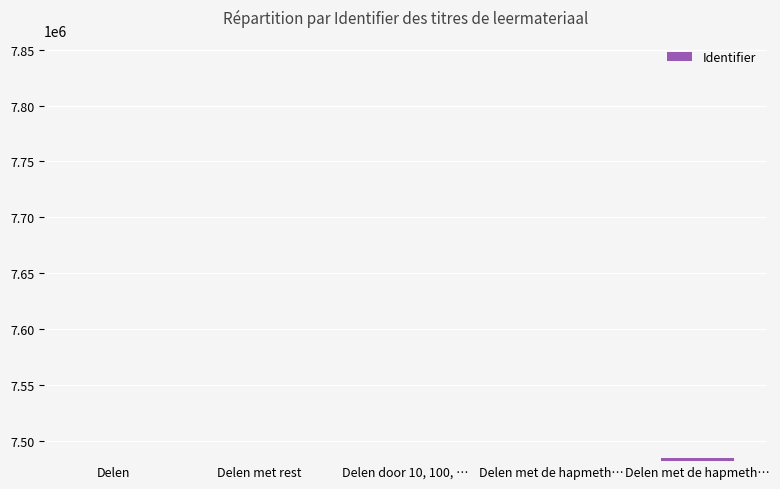

What is the difference between the second highest and minimum values?

171